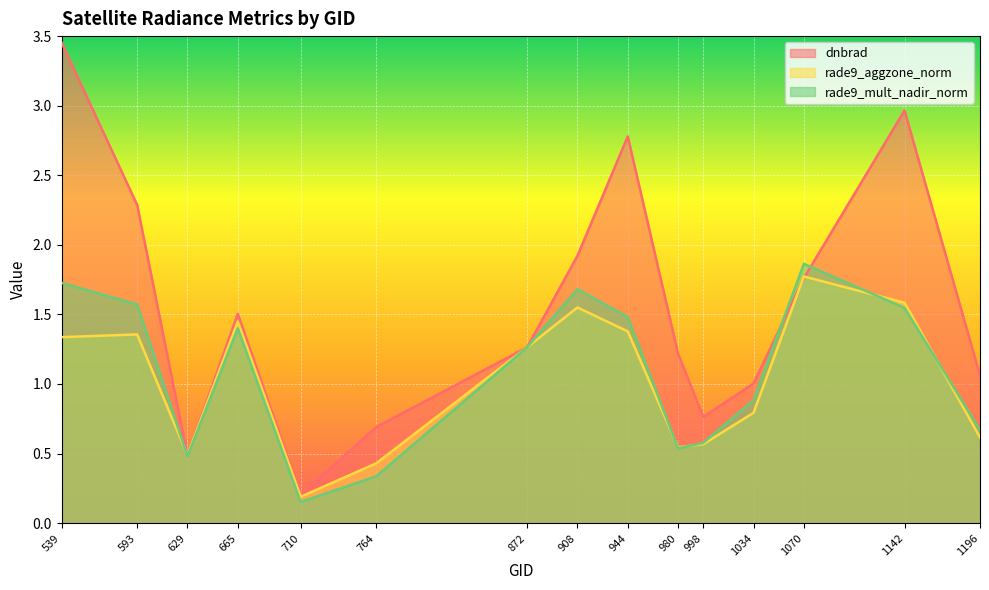

What is the difference between the highest and lowest values at 665?

0.1